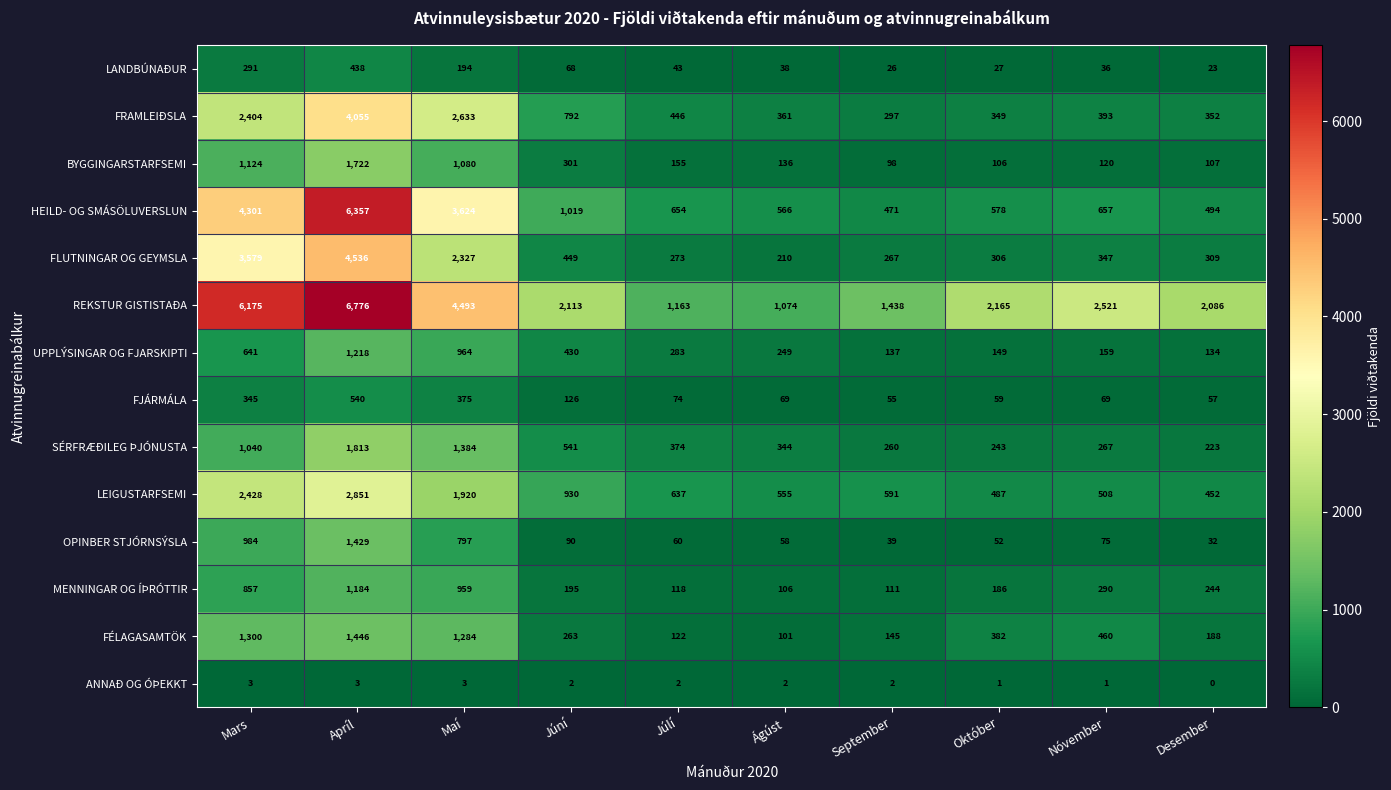

At how many categories does at least one series exceed 6578?

1